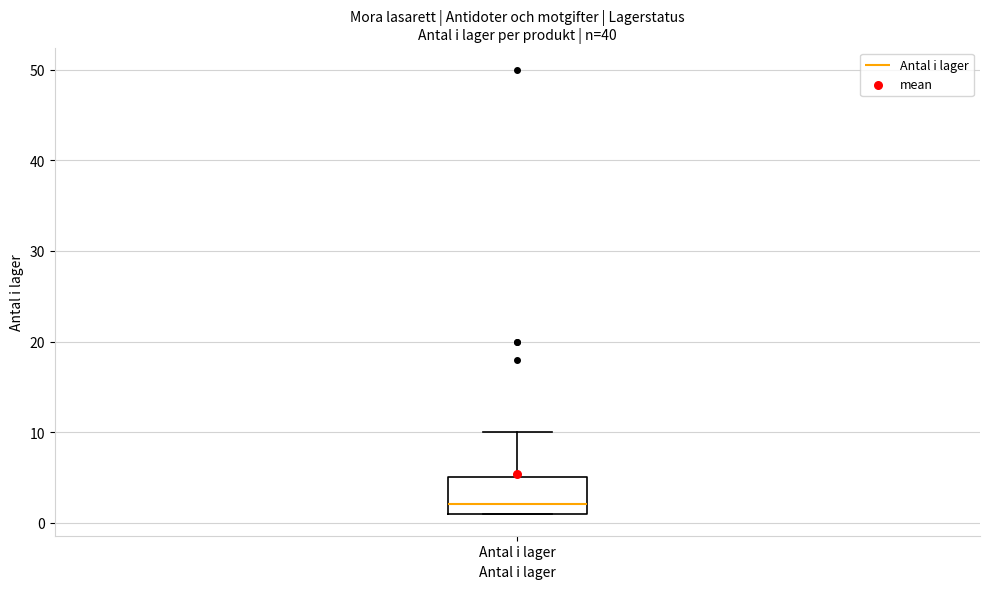

Read this box plot against the y-axis: the position of the median line, the range covered by the box, and the ends of both whiskers. The values are not printed on the chart, so give them approximately, as read against the axis.

median 2, box 1 to 5, whiskers 1 to 10